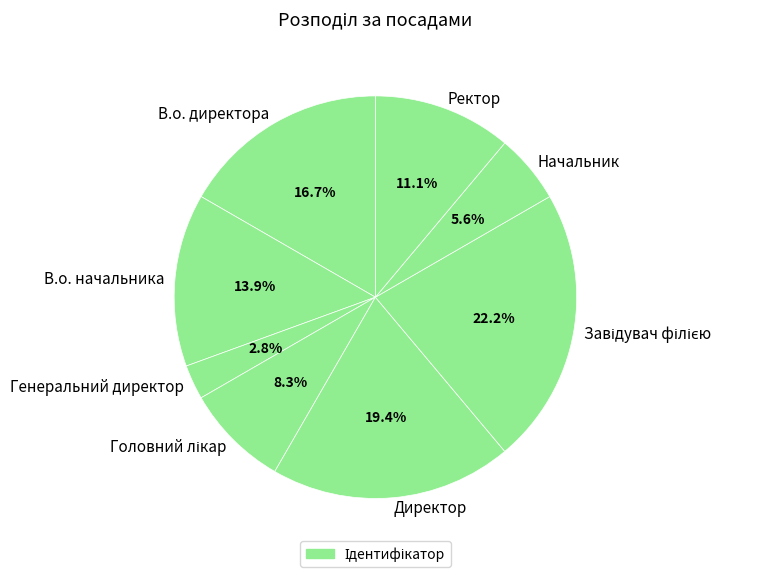

Is Начальник the majority of the pie?

No